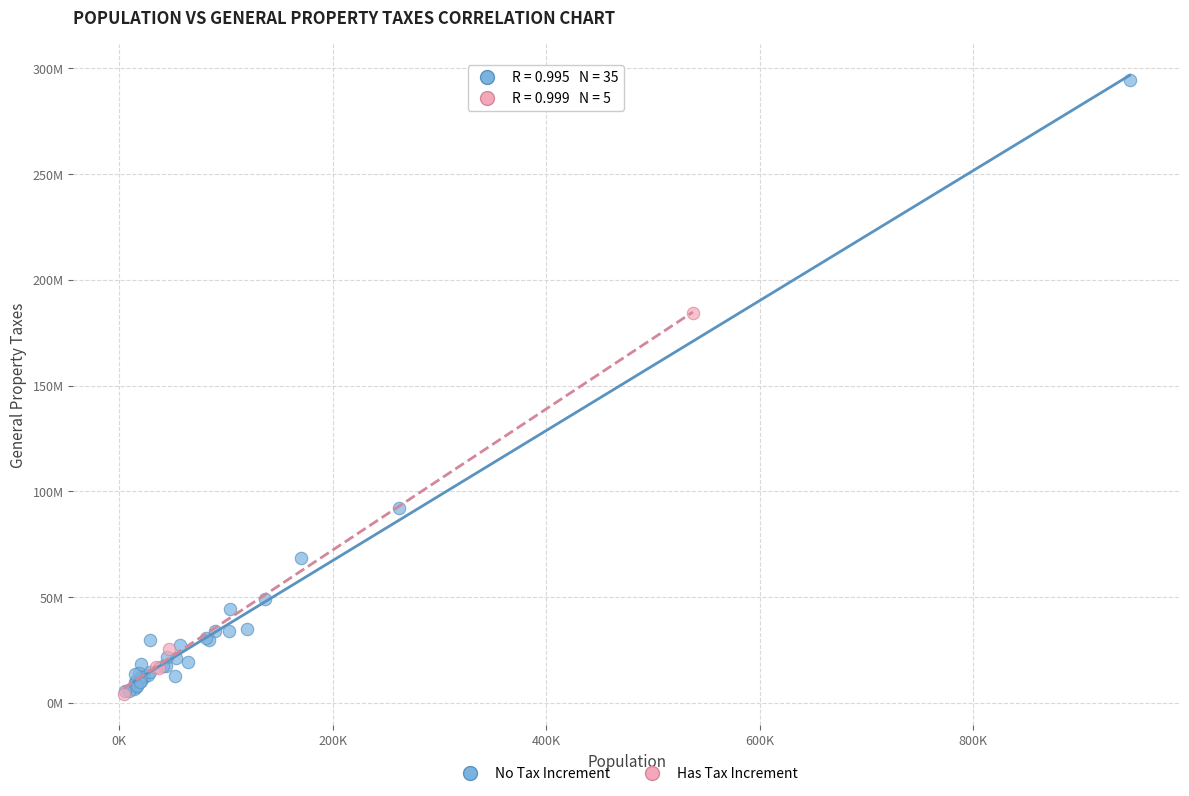

Which series reaches the maximum Y coordinate?

No Tax Increment